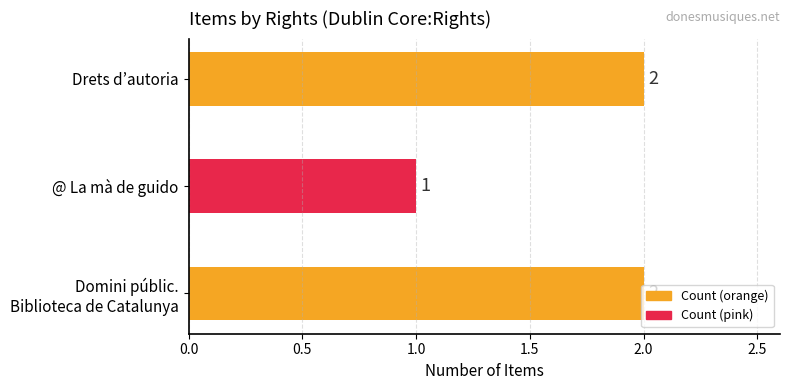

Count the values in the range 1 to 2.

3